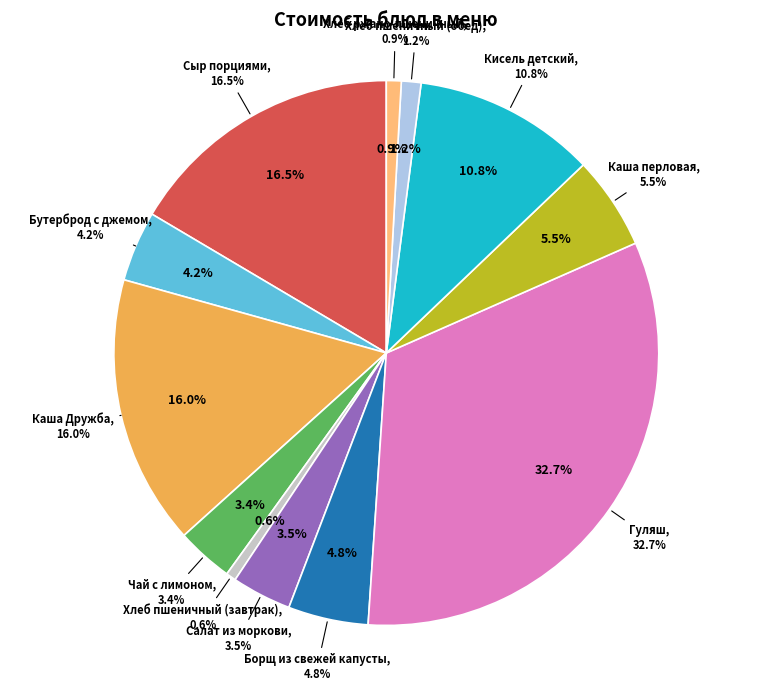

The Хлеб пшеничный (обед) slice represents 1% of the pie. True or false?

True